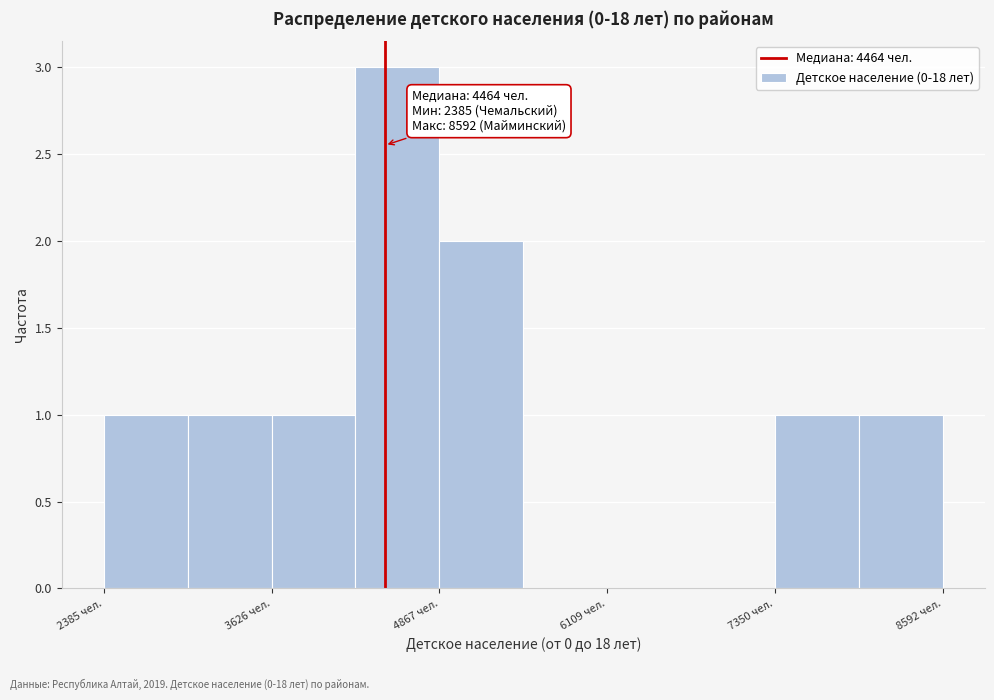

Around what value on the x-axis is the tallest bar? Give the approximate position of its centre, as read against the axis.

4600